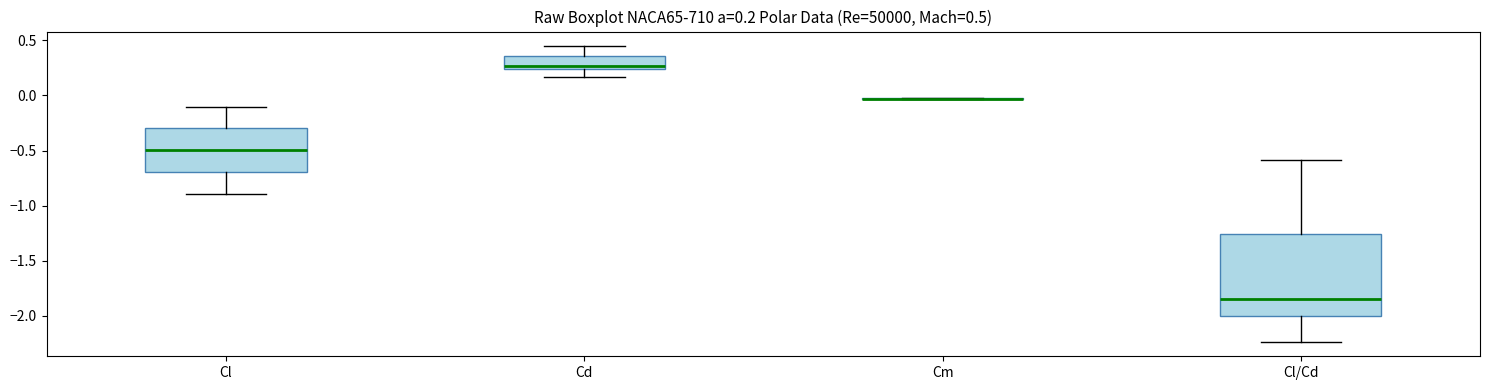

Which box is the tallest, from its lower edge to its upper edge?

Cl/Cd